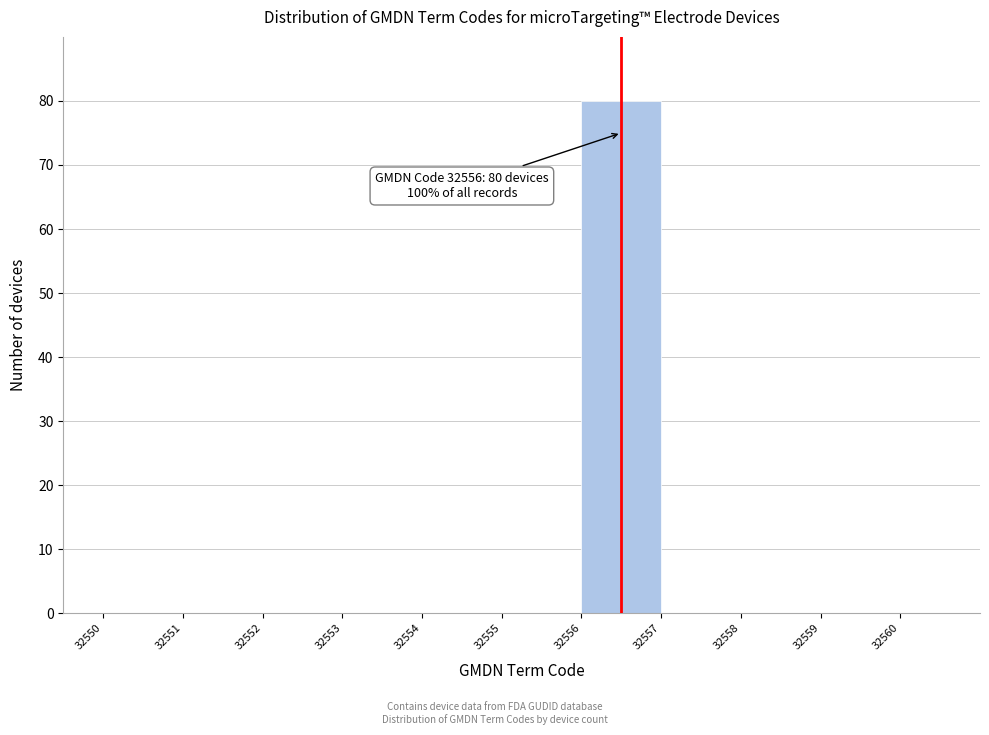

Over which range of the x-axis is the bar tallest?

32556 to 32557